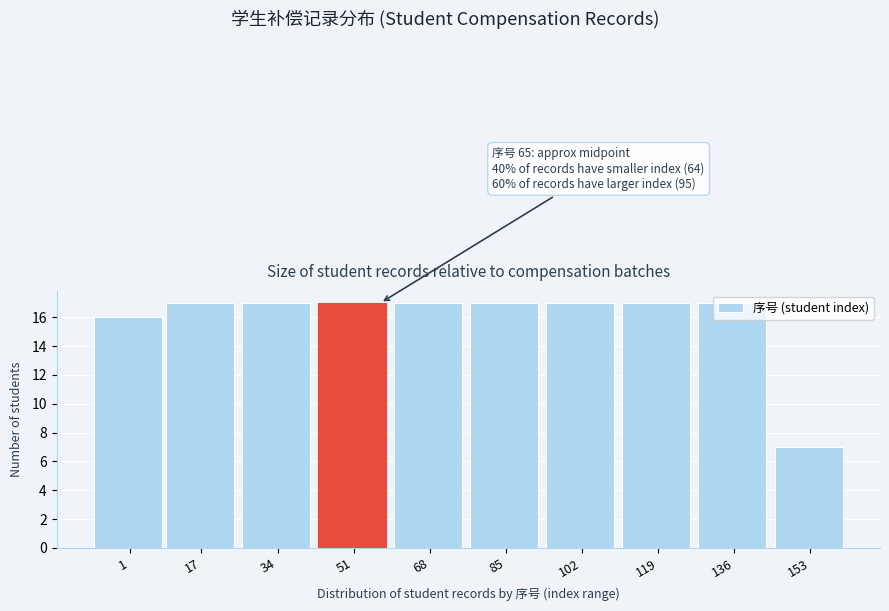

What is the sum of all values?

159